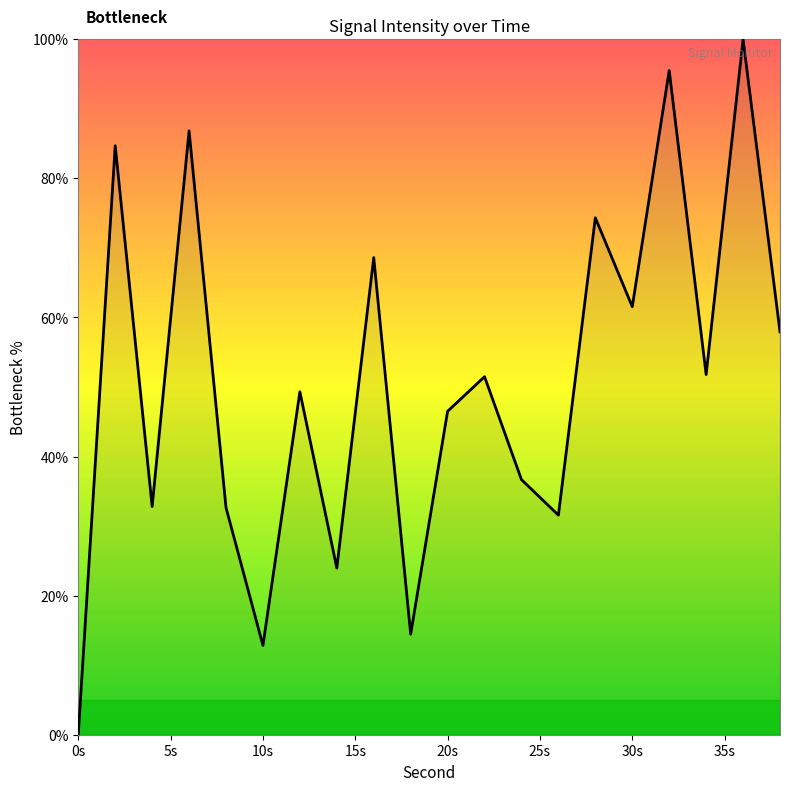

What is the greatest value displayed?

100.0